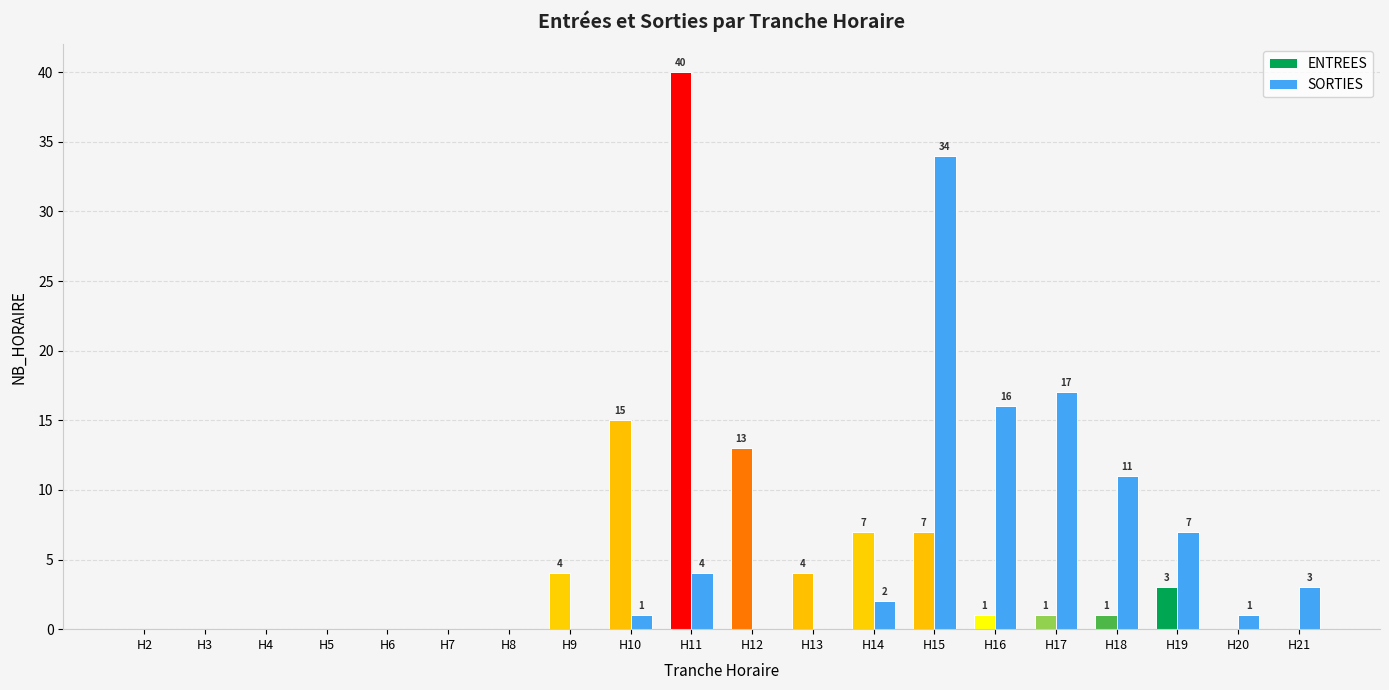

Reading left to right, list all the values displayed in this chart.

ENTREES: 0	0	0	0	0	0	0	4	15	40	13	4	7	7	1	1	1	3	0	0
SORTIES: 0	0	0	0	0	0	0	0	1	4	0	0	2	34	16	17	11	7	1	3